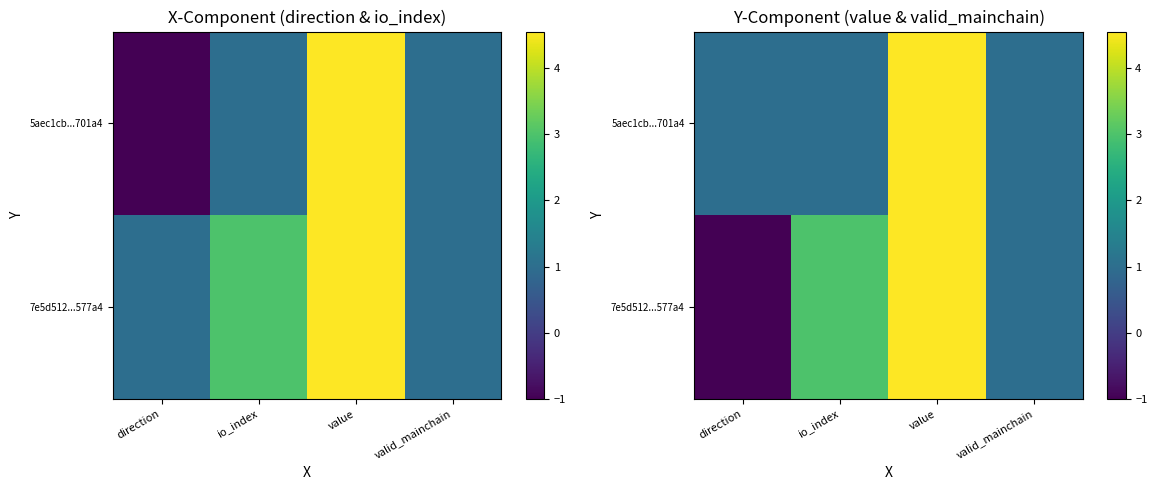

At value, list the series in order from smallest to largest.

5aec1cb...701a4, 7e5d512...577a4